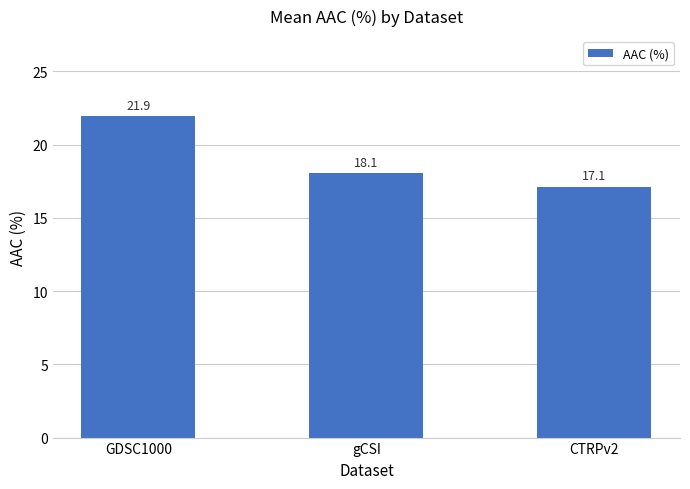

Reading left to right, what are all the values shown in this chart?

GDSC1000=21.9	gCSI=18.1	CTRPv2=17.1